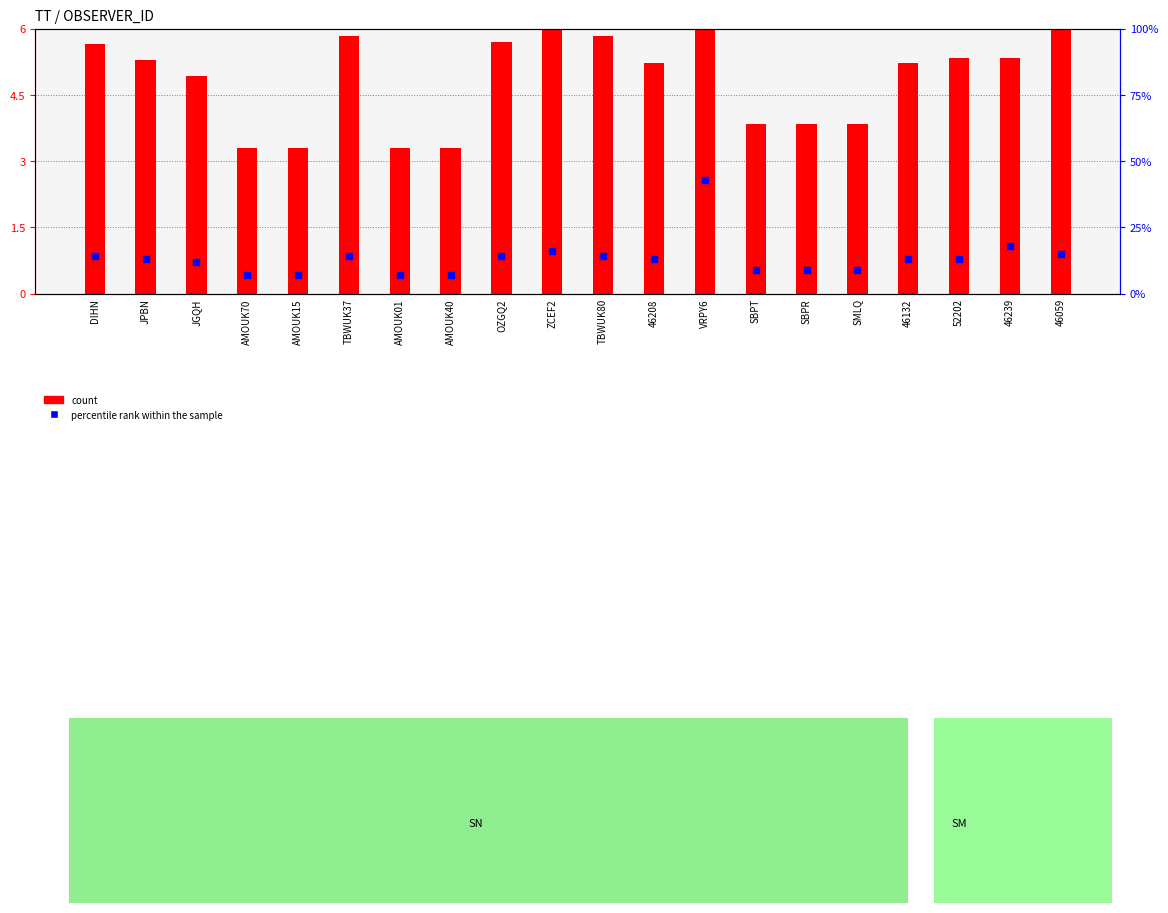

Is the value of percentile rank within the sample at TBWUK80 greater than the value of count at 46208?

Yes